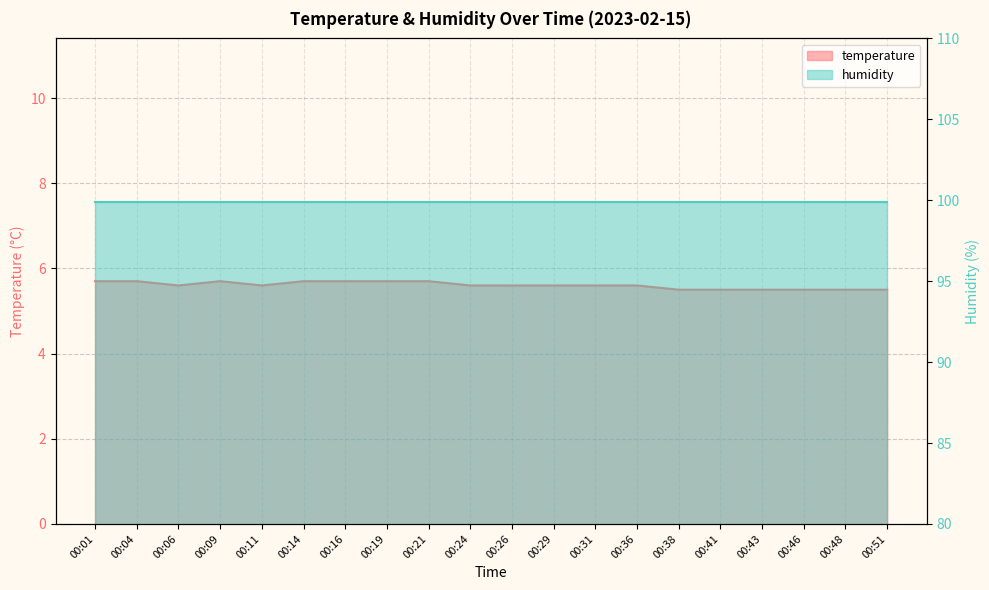

What is the average value?

5.6